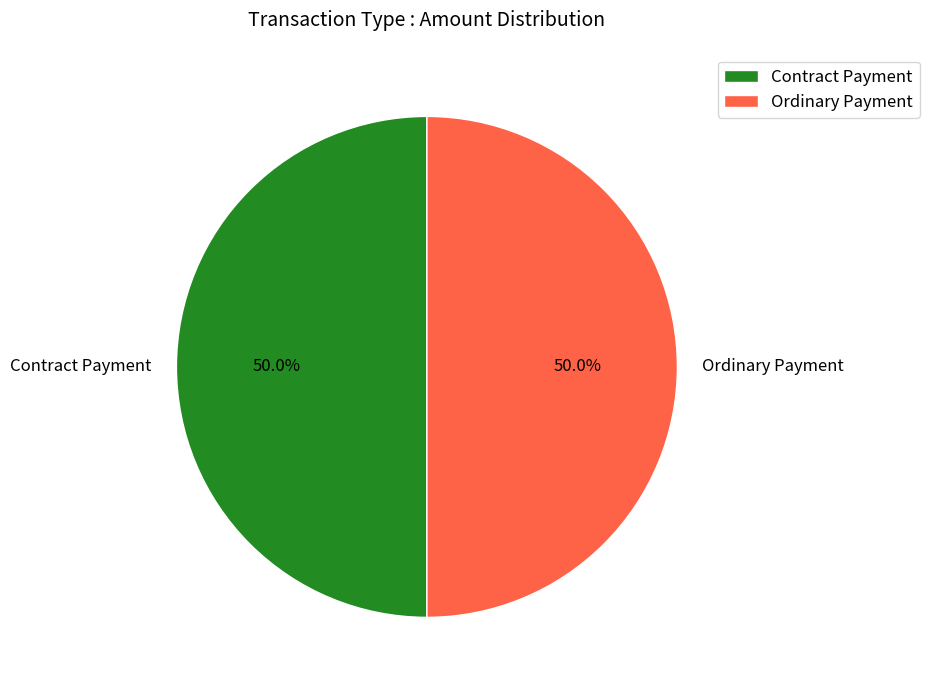

How much of the chart is everything except Contract Payment?

50.0%